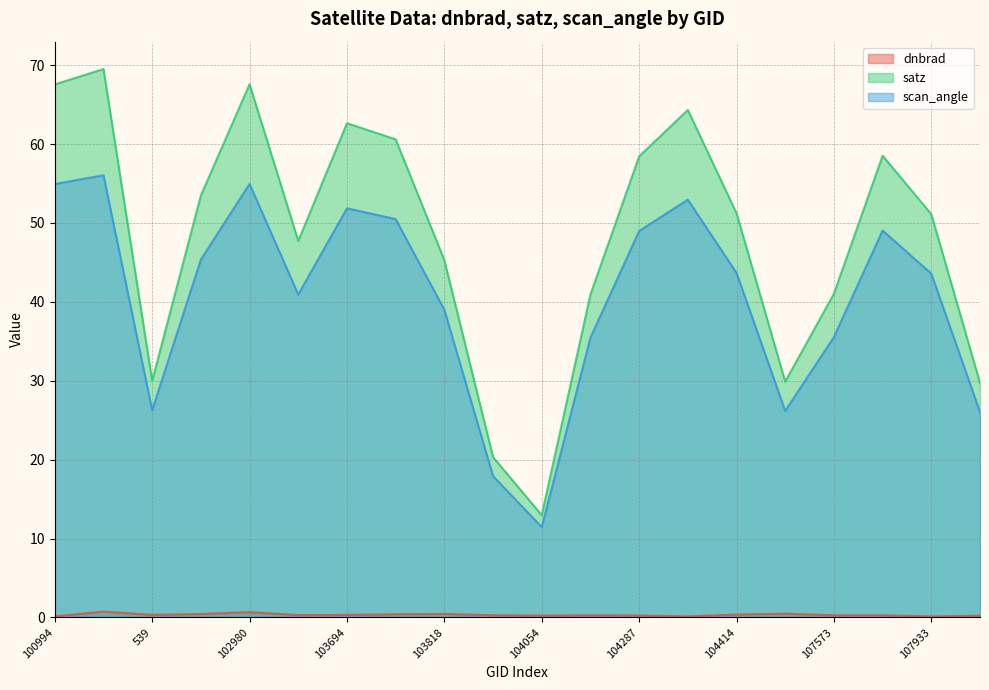

What is the difference between the scan_angle values at 102482 and 103702?

5.6